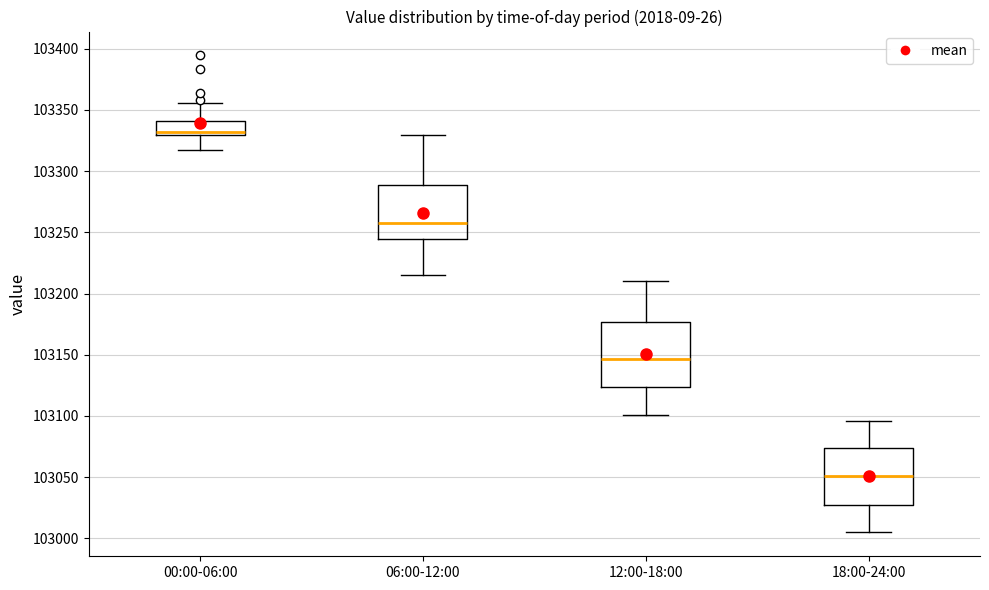

Comparing the boxes themselves (not the whiskers), which one is the tallest?

12:00-18:00